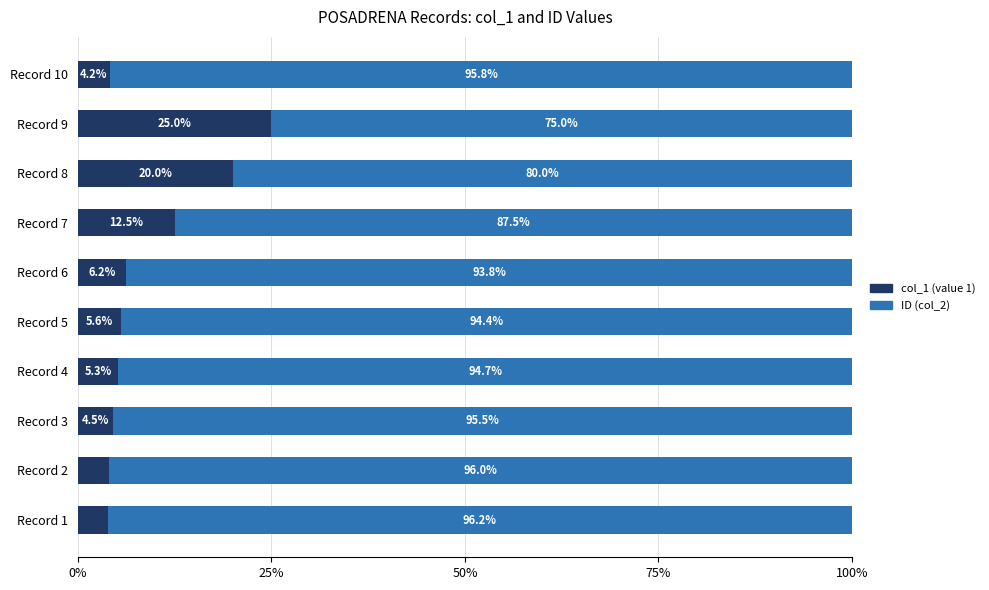

What is the total value across all series at Record 3?

100.0